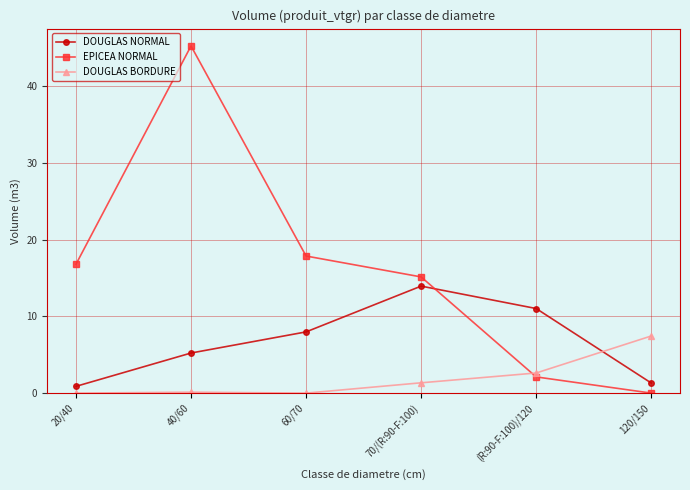

Does the chart have visible grid lines?

Yes